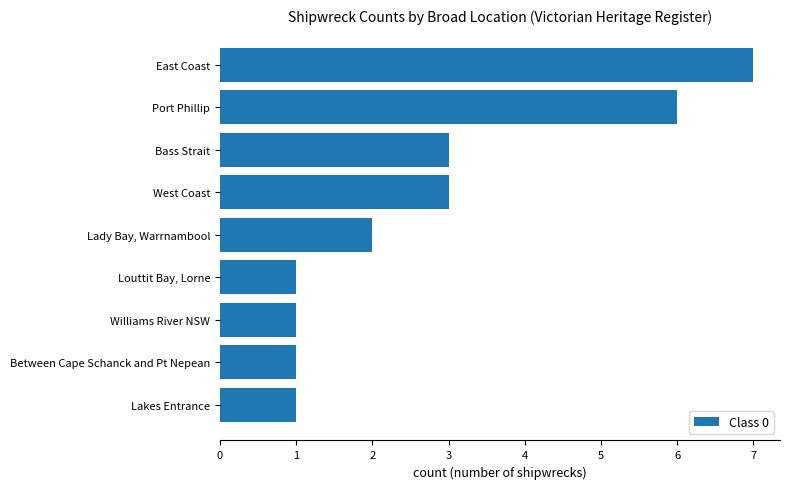

Is it true that the value at Lakes Entrance is 0?

False